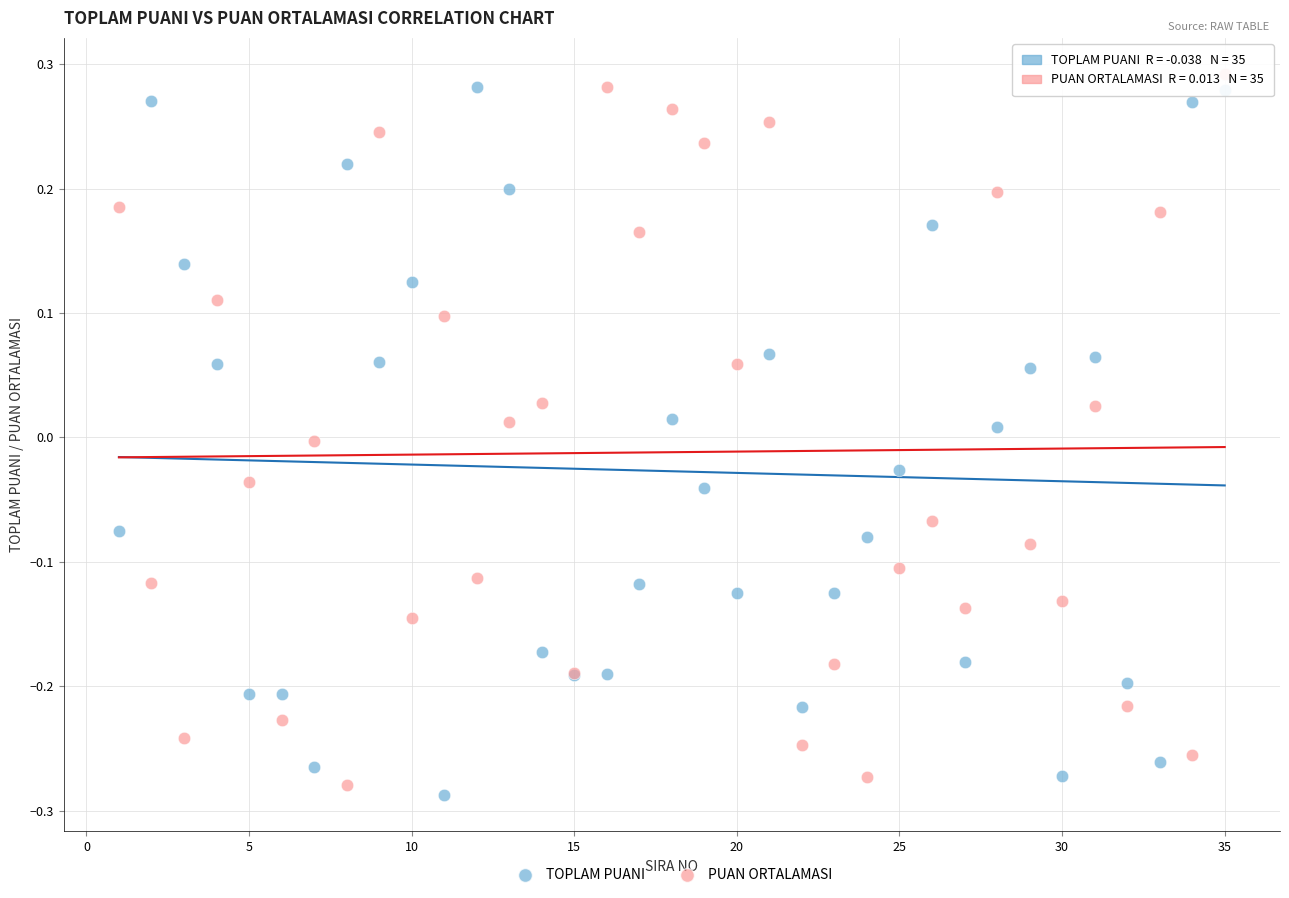

Which series contains the highest Y value?

PUAN ORTALAMASI